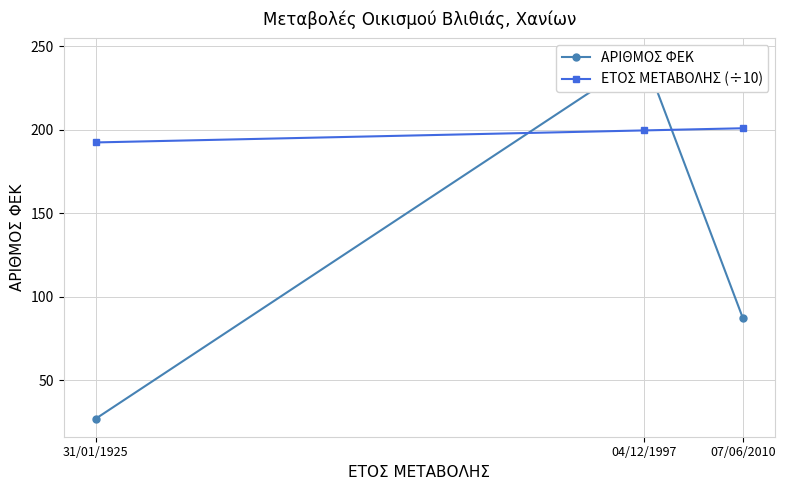

List the series in order of their overall mean, highest first.

ΕΤΟΣ ΜΕΤΑΒΟΛΗΣ (÷10), ΑΡΙΘΜΟΣ ΦΕΚ